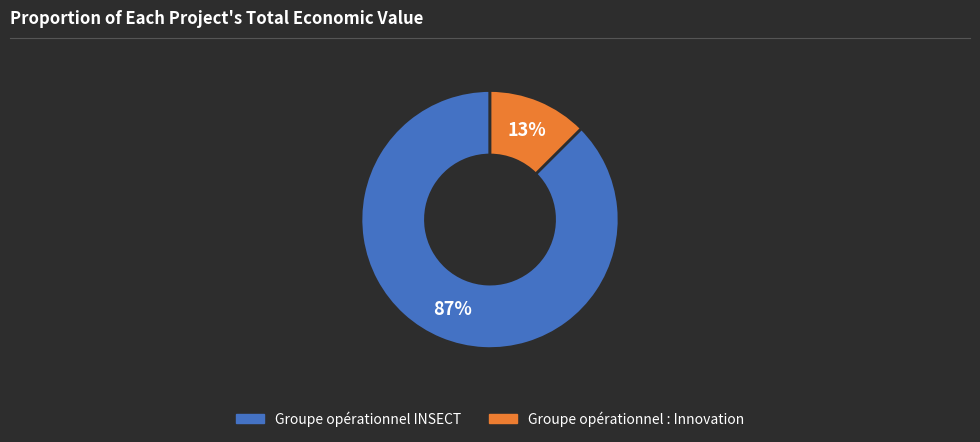

Which category accounts for the majority?

Groupe opérationnel INSECT